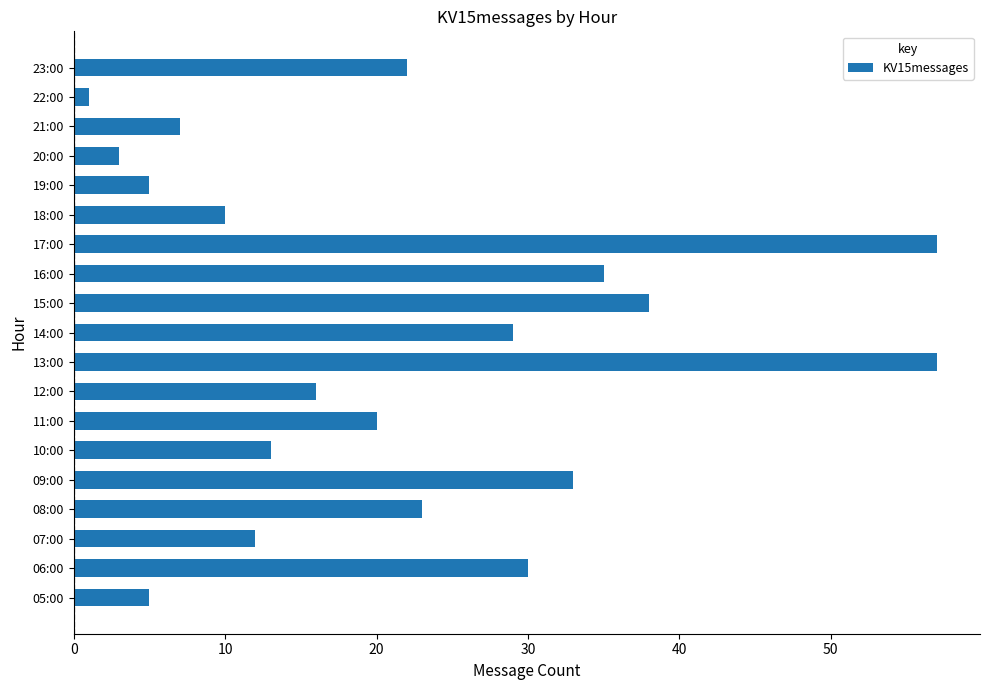

Which has a higher value, 07:00 or 15:00?

15:00